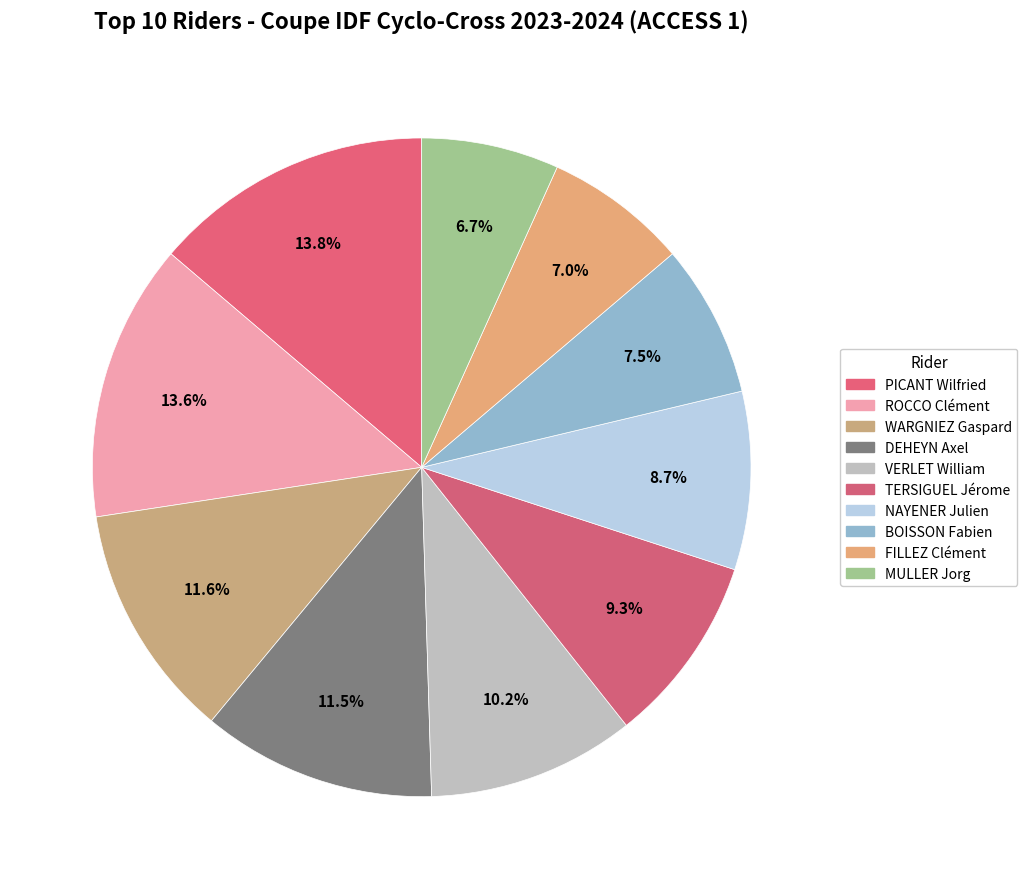

To the nearest percent, what is the difference between the NAYENER Julien and FILLEZ Clément slice percentages?

2%